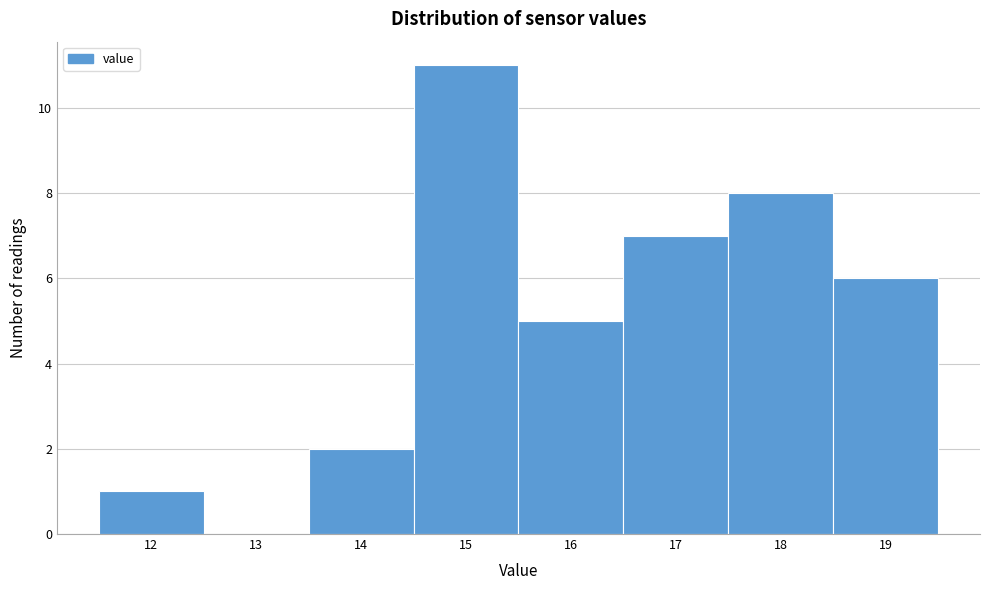

Reading left to right, transcribe this chart: for each bar, give the range it covers on the x-axis and its height. The values are not printed on the chart, so give them approximately, as read against the axis.

11.5 to 12.5: 1
12.5 to 13.5: 0
13.5 to 14.5: 2
14.5 to 15.5: 11
15.5 to 16.5: 5
16.5 to 17.5: 7
17.5 to 18.5: 8
18.5 to 19.5: 6